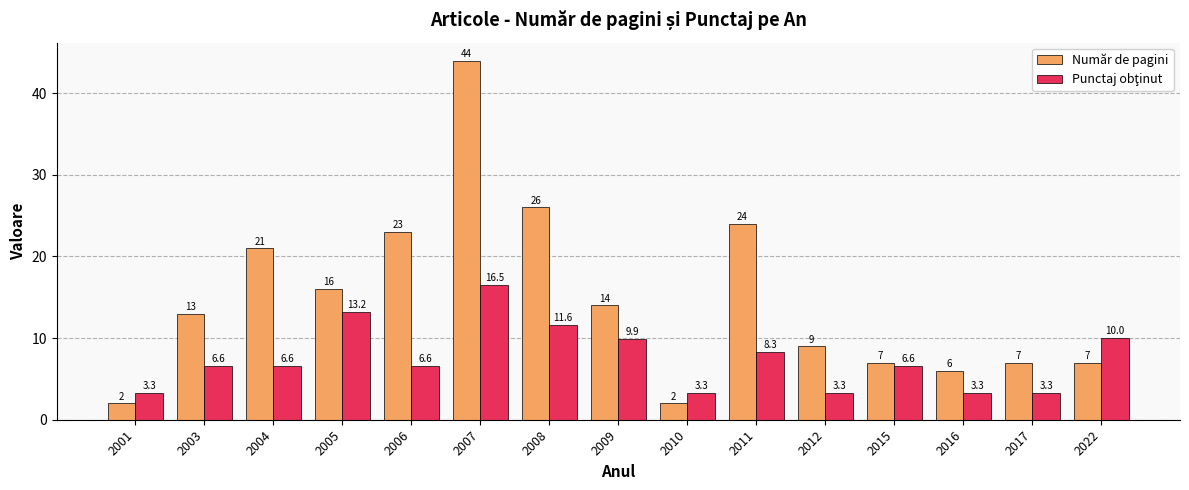

The value of Număr de pagini at 2008 is 7.4. True or false?

False